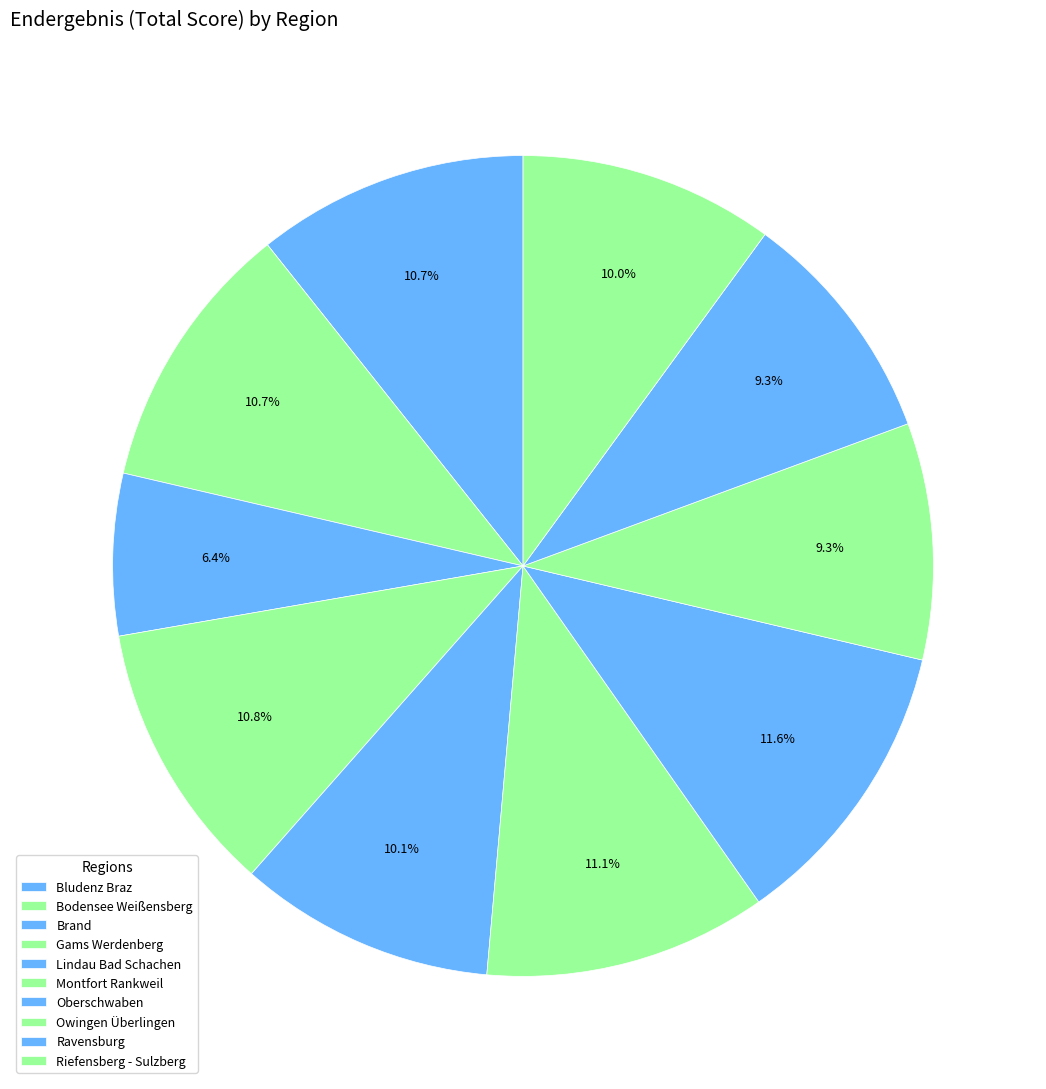

Combined, do Bludenz Braz and Ravensburg account for over 50%?

No